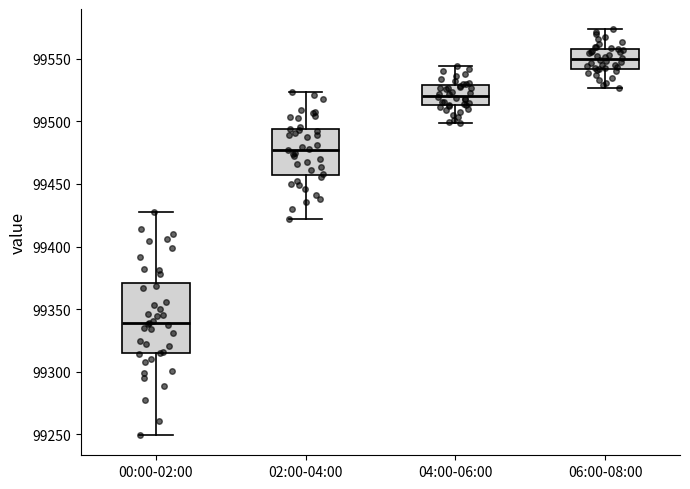

Reading left to right, read every box against the y-axis: the position of its median line, the range the box covers, and the ends of its whiskers. The values are not printed on the chart, so give them approximately, as read against the axis.

00:00-02:00: median 99340, box 99315 to 99370, whiskers 99250 to 99425
02:00-04:00: median 99480, box 99460 to 99495, whiskers 99420 to 99525
04:00-06:00: median 99520, box 99515 to 99530, whiskers 99500 to 99545
06:00-08:00: median 99550, box 99540 to 99560, whiskers 99525 to 99575